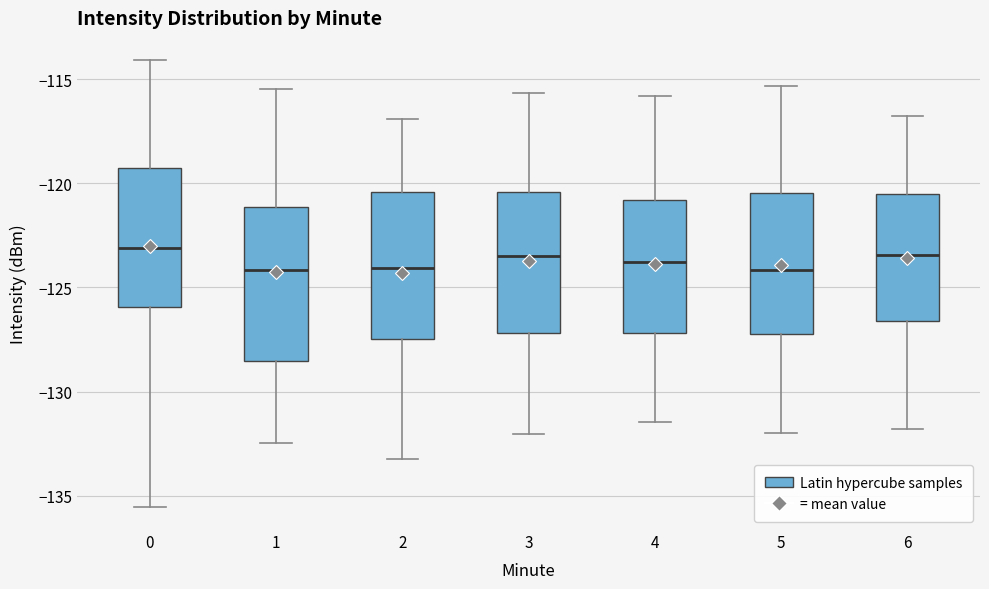

Where does the upper whisker of the box at x = 1 end on the y-axis? The values are not printed on the chart, so give them approximately, as read against the axis.

-115.5